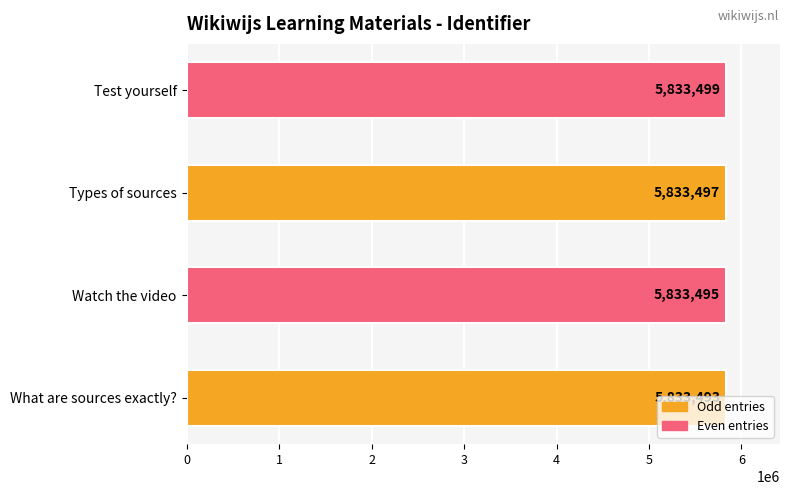

The value at Types of sources is 5833497. True or false?

True